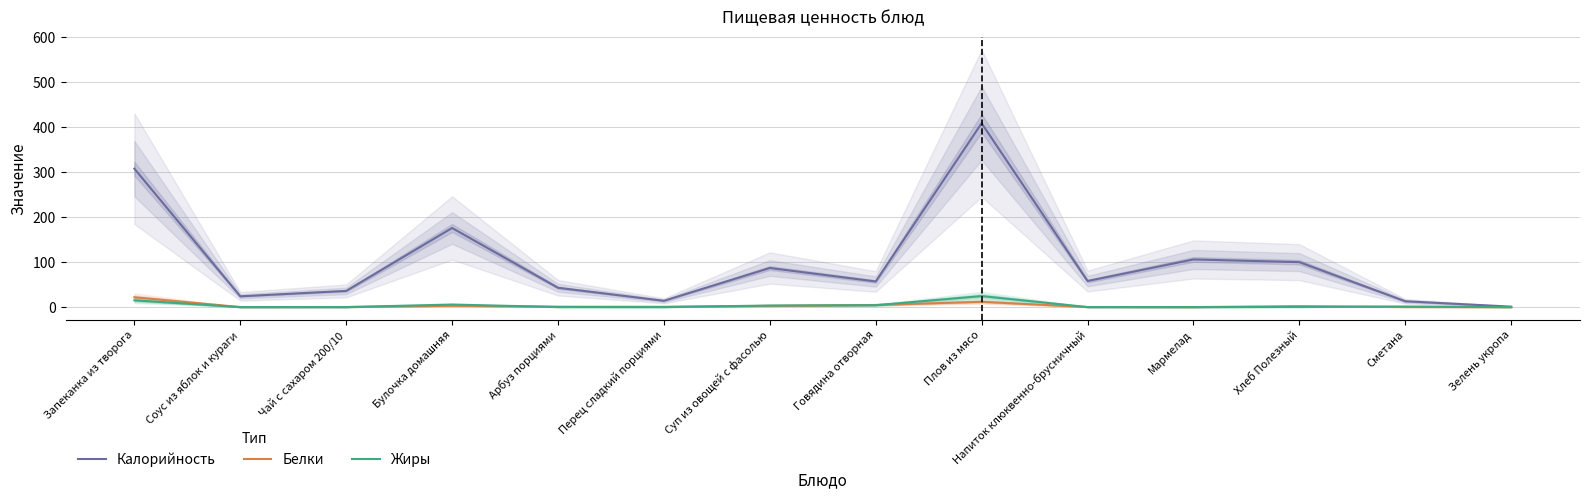

What position from the right is Соус из яблок и кураги?

13